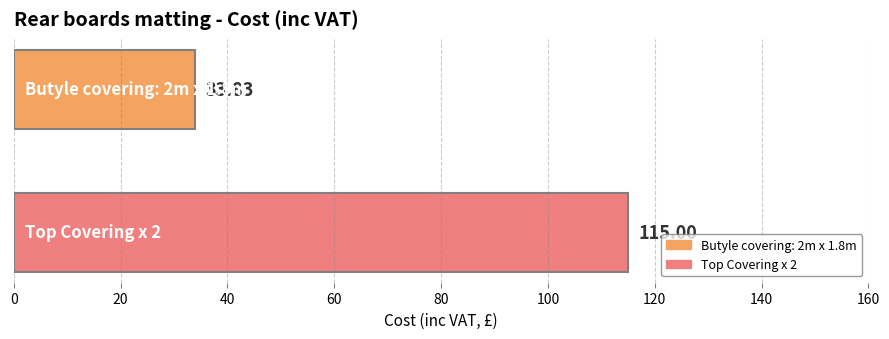

Which series has the widest spread of values?

Butyle covering: 2m x 1.8m